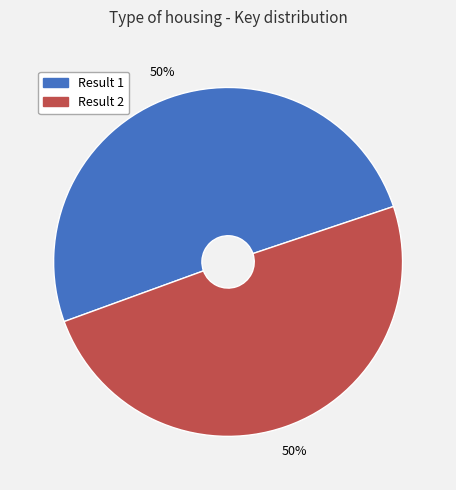

To the nearest percent, what is the average slice percentage?

50%